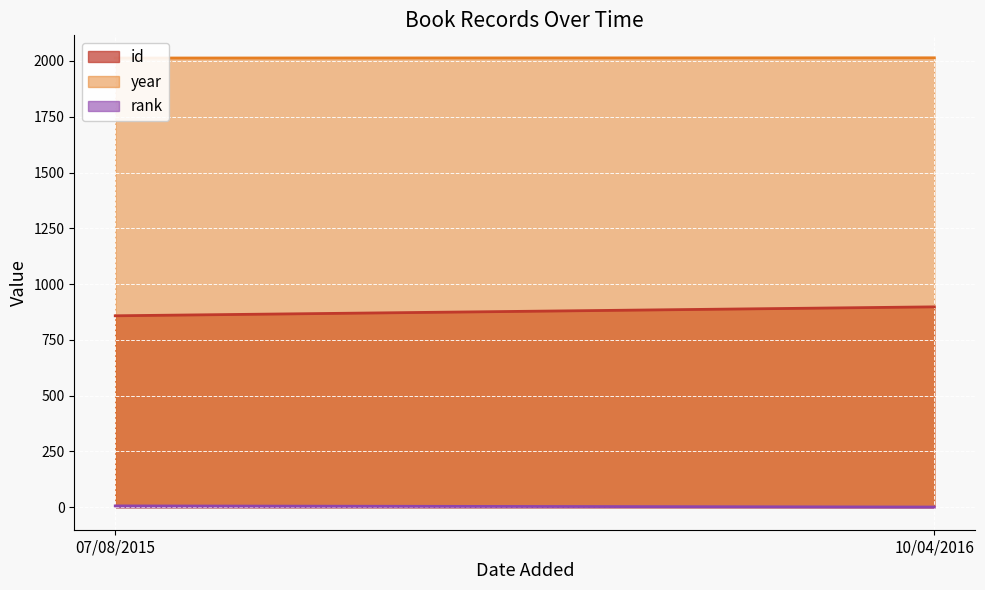

Rank the series at 10/04/2016 from lowest to highest value.

rank, id, year